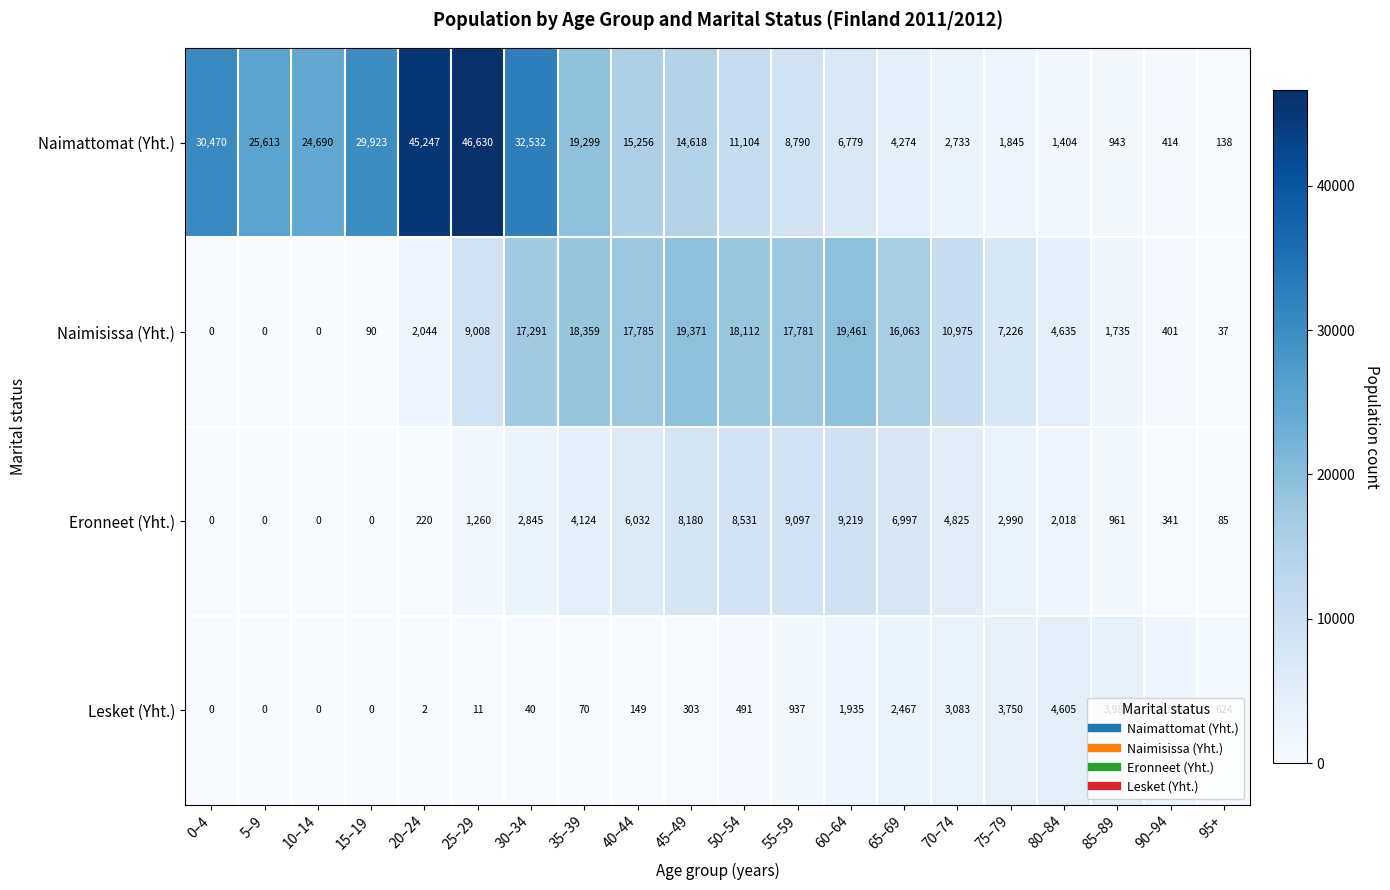

The value of Lesket (Yht.) at 75–79 is 5218. True or false?

False